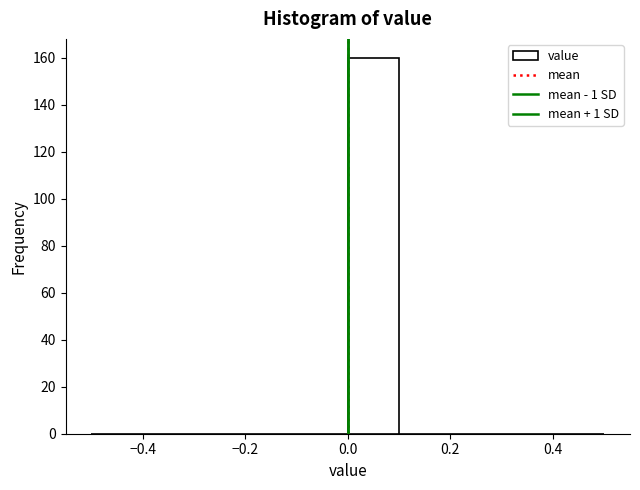

Reading left to right, list every bar in this chart as the range it spans on the x-axis followed by its height. The values are not printed on the chart, so give them approximately, as read against the axis.

-0.5 to -0.4: 0
-0.4 to -0.3: 0
-0.3 to -0.2: 0
-0.2 to -0.1: 0
-0.1 to 0.0: 0
0.0 to 0.1: 160
0.1 to 0.2: 0
0.2 to 0.3: 0
0.3 to 0.4: 0
0.4 to 0.5: 0